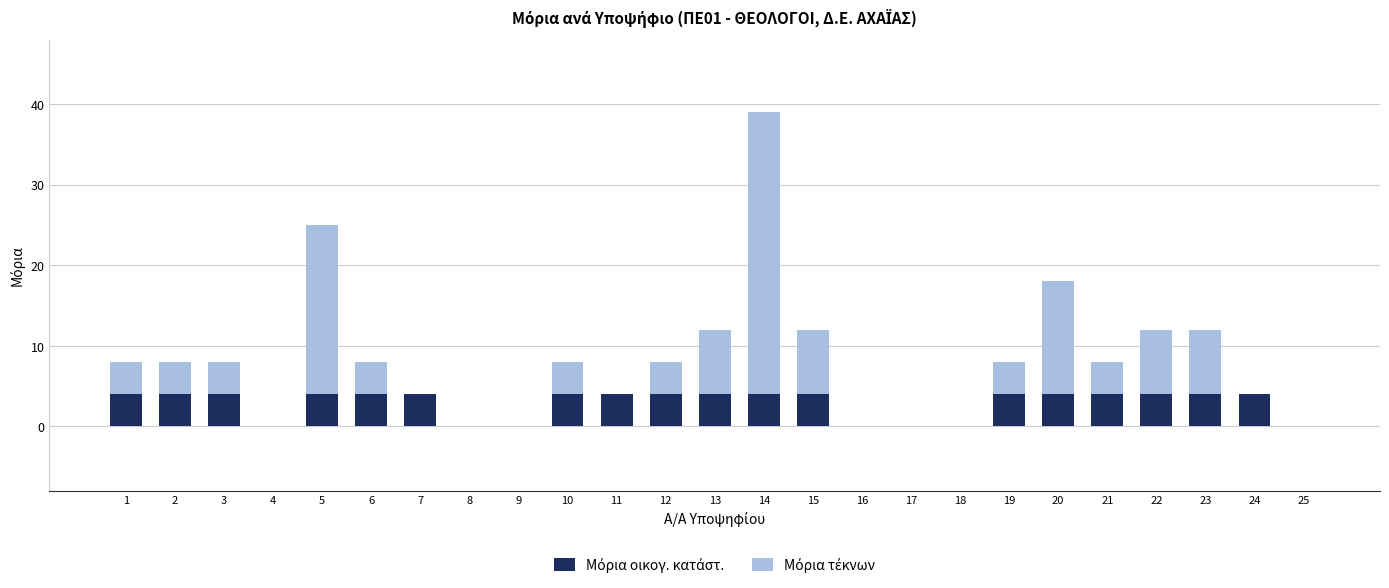

What is the total value across all series at 20?

18